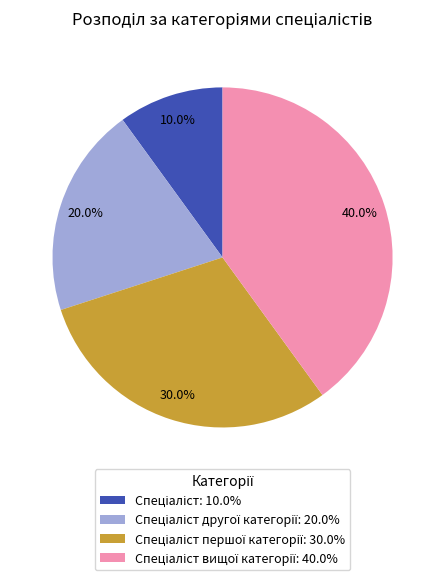

To the nearest percent, what is the difference between the largest and smallest slice percentages?

30%